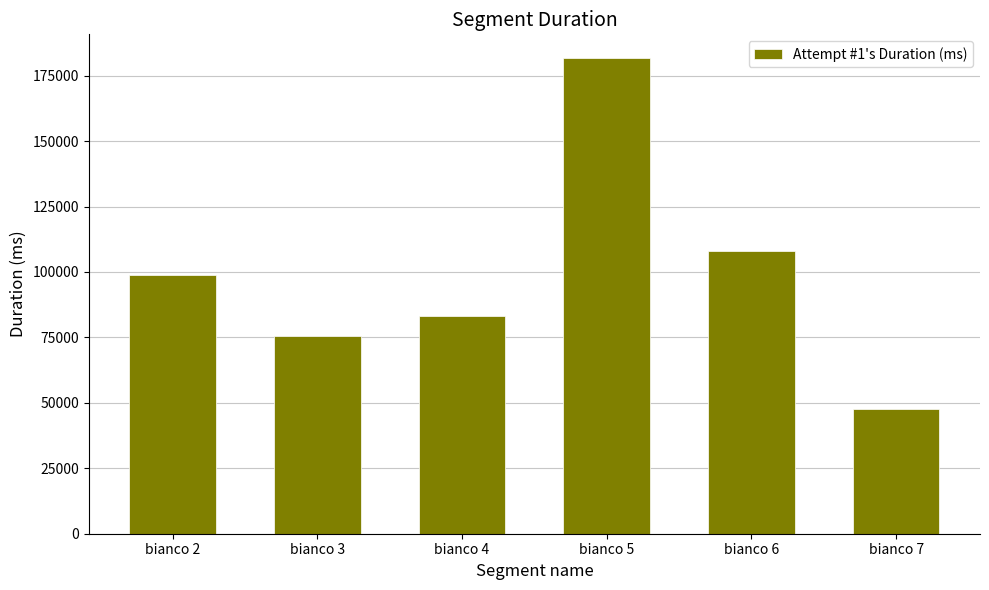

How many bars are there in total?

6